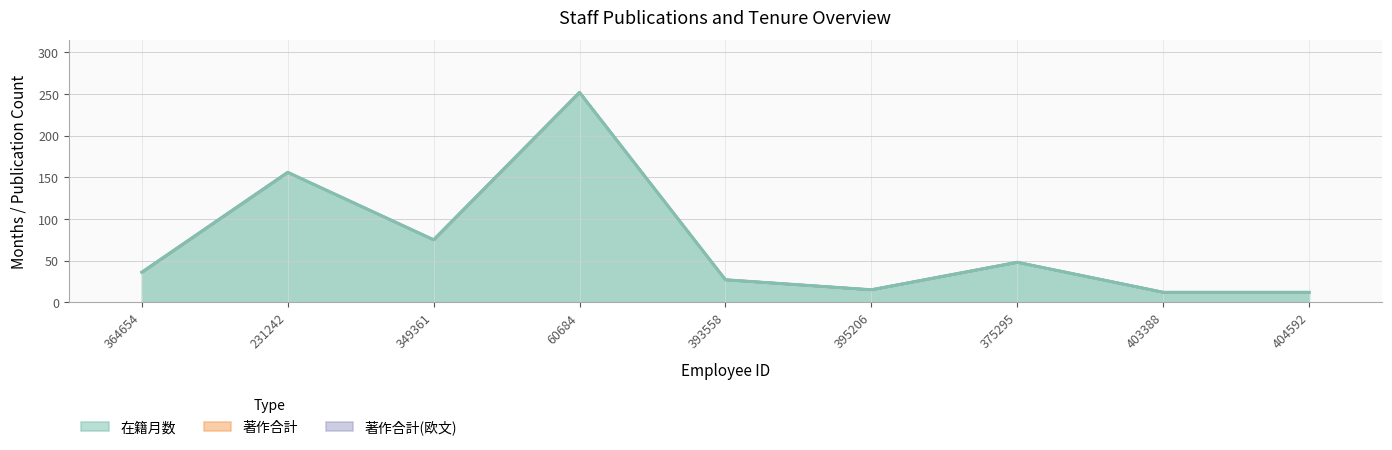

True or false: 在籍月数 has more than 1 points higher than both neighbors.

True